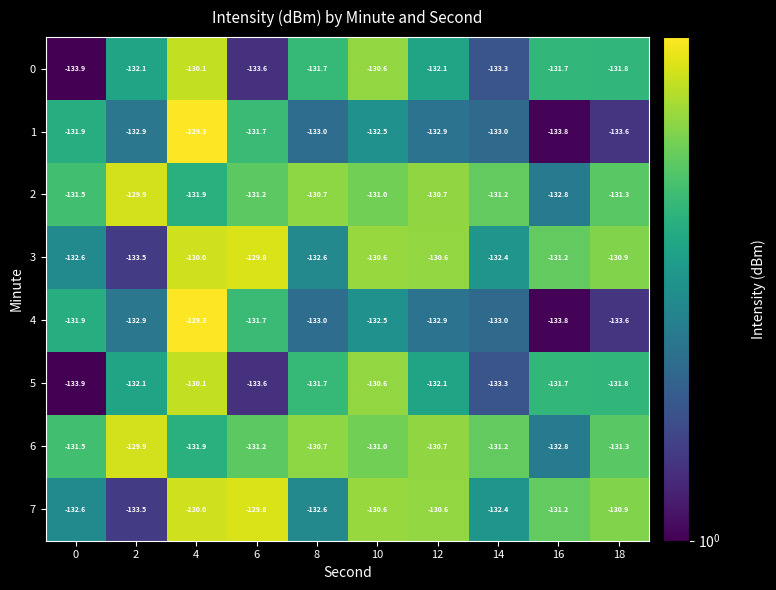

What is the difference between the maximum and minimum values in the 5 series?

3.8